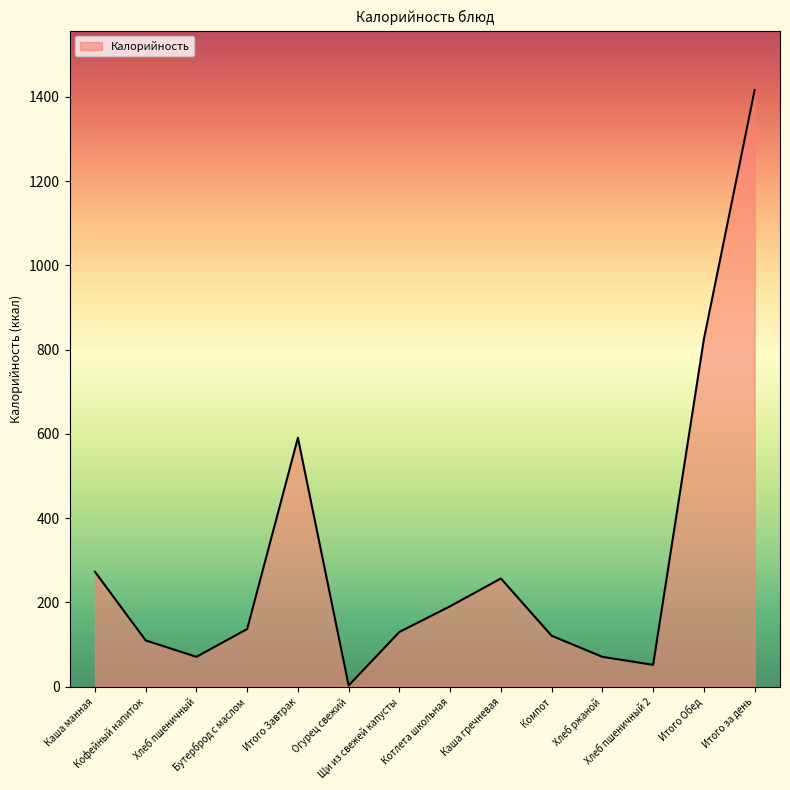

What is the maximum value shown in the chart?

1416